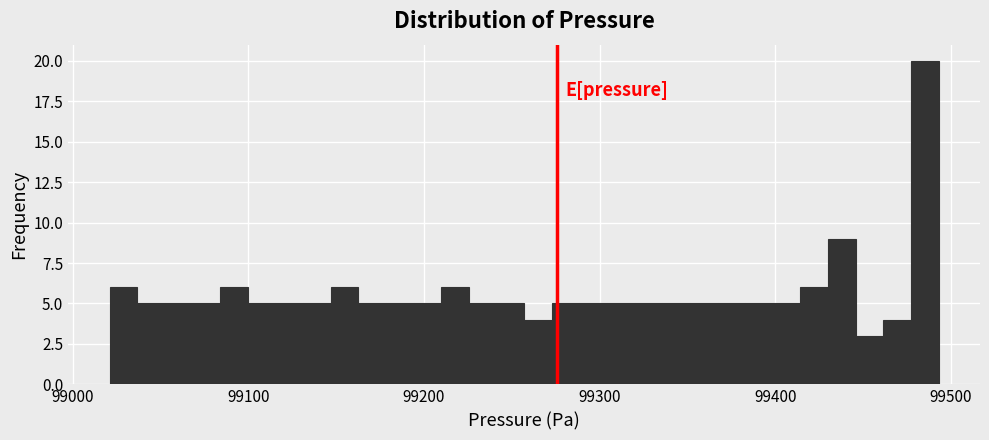

Around what value on the x-axis is the tallest bar? Give the approximate position of its centre, as read against the axis.

99490